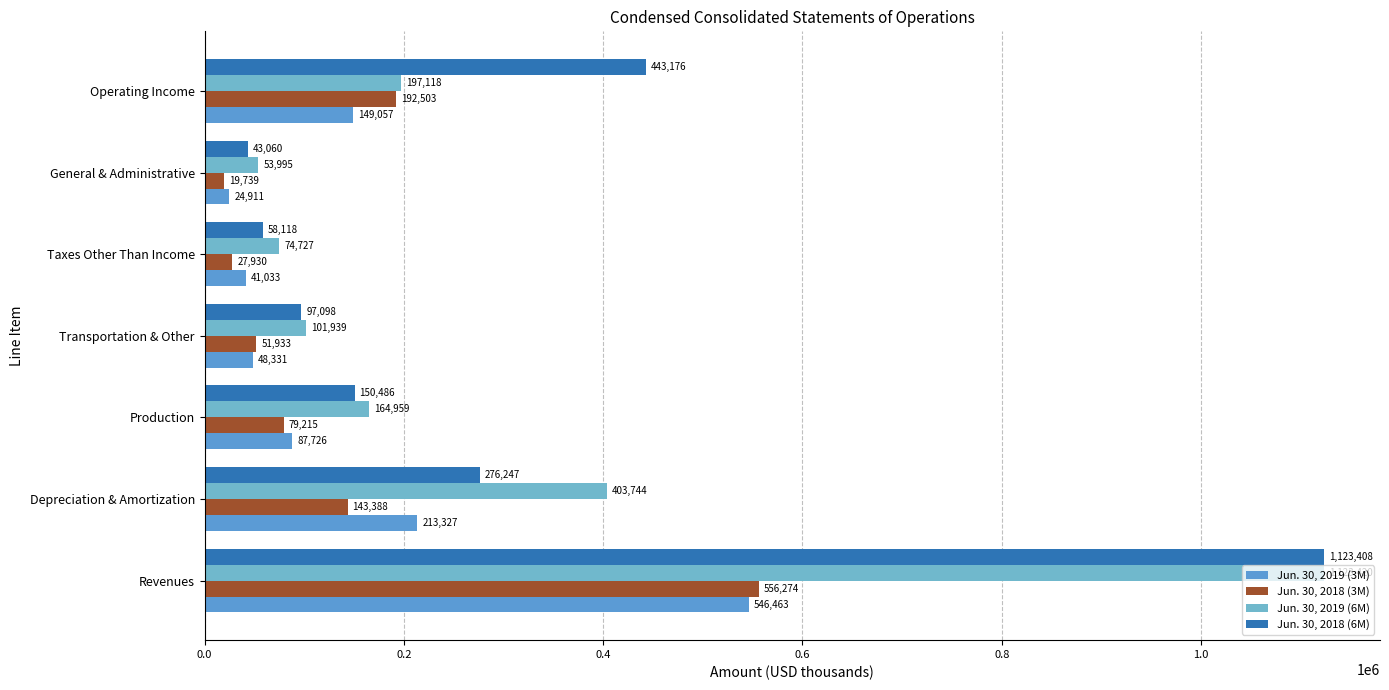

What is the difference between the maximum and minimum values in the Jun. 30, 2019 (3M) series?

521552